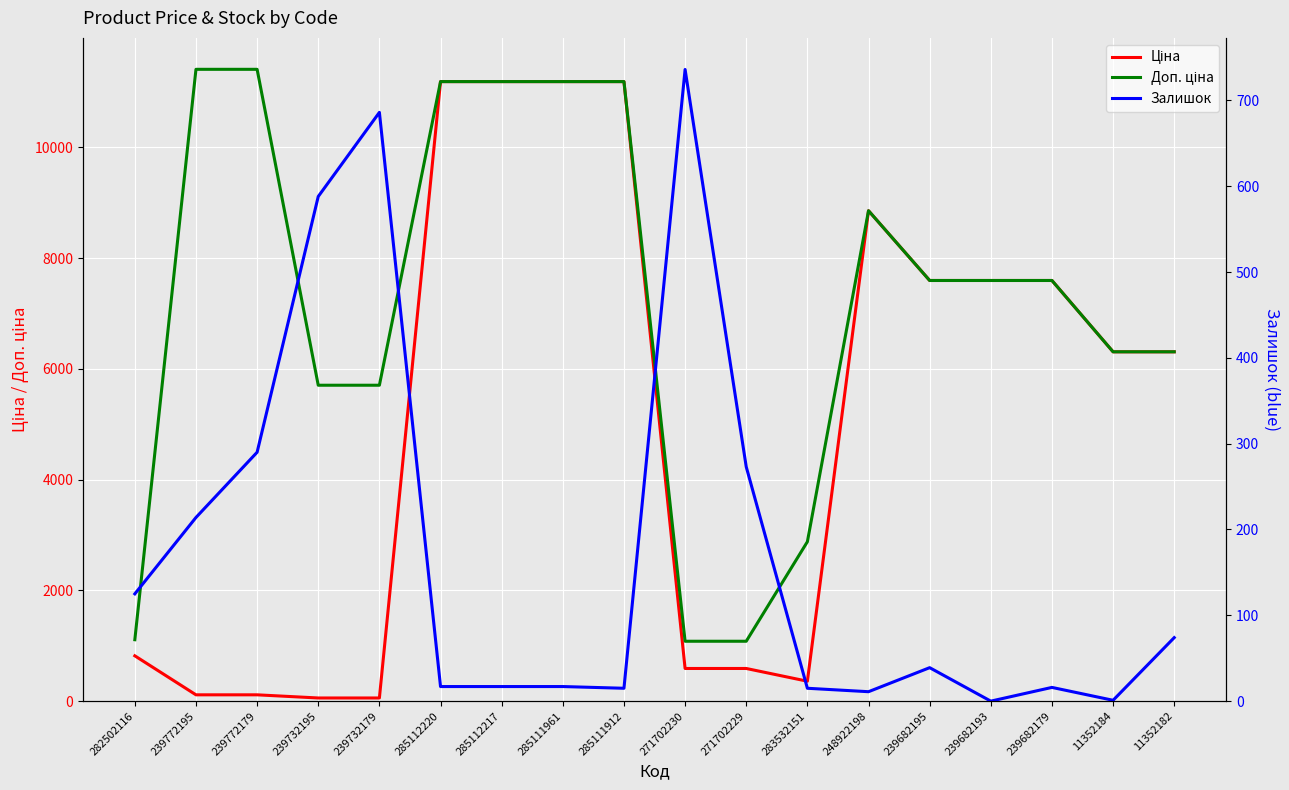

How many lines are shown in the chart?

3